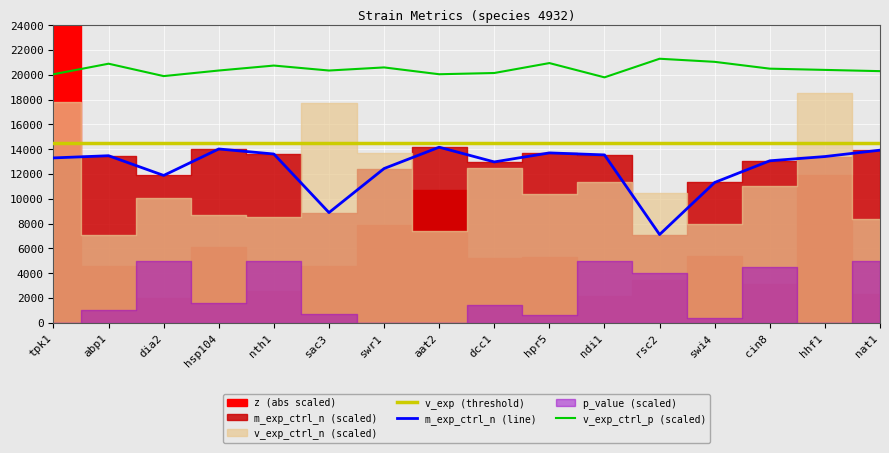

What value does the v_exp (threshold) series have at hsp104?

14500.0